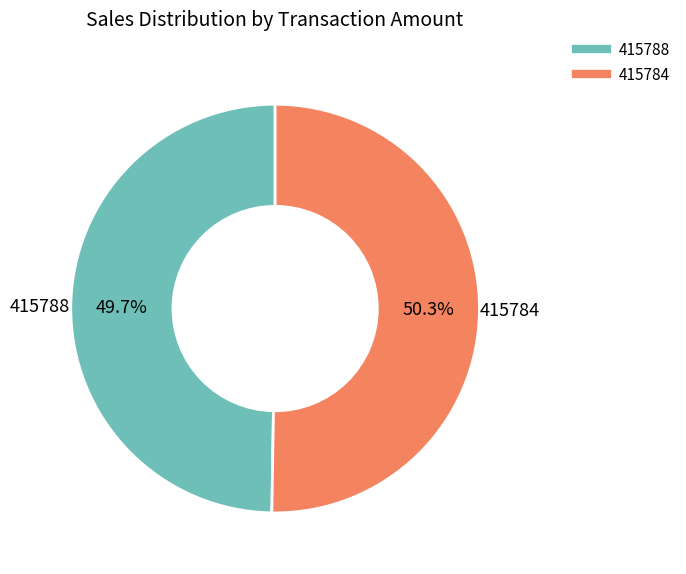

Is it true that 415788 is 50% of the pie?

True